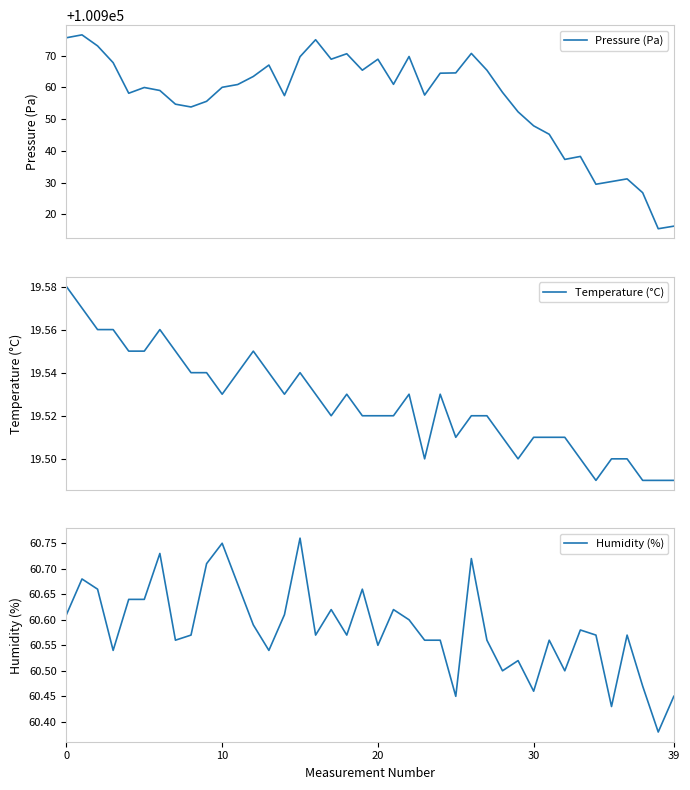

True or false: Pressure (Pa) and Humidity (%) intersect in this chart.

False